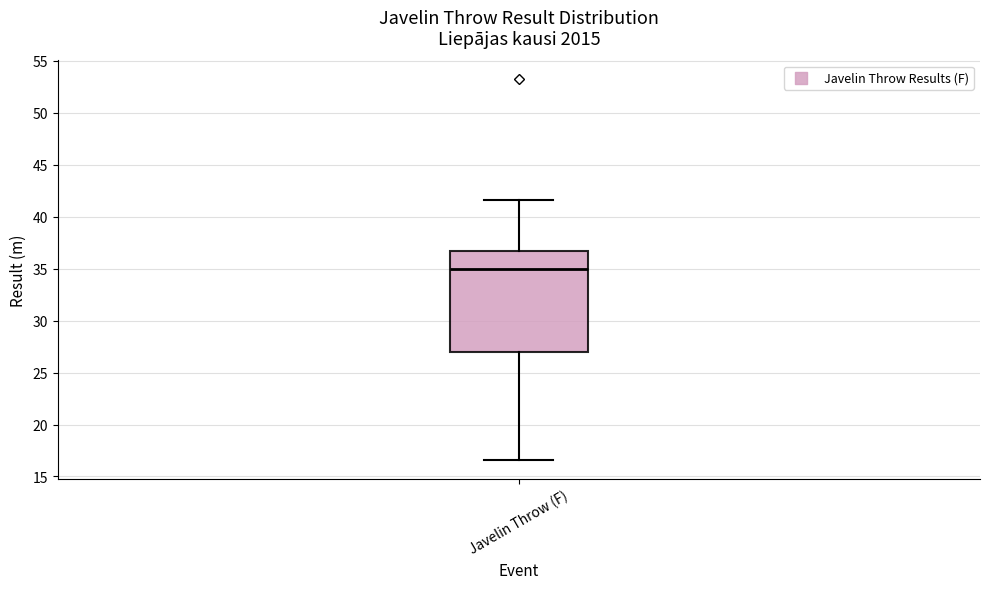

Read this box plot against the y-axis: the position of the median line, the range covered by the box, and the ends of both whiskers. The values are not printed on the chart, so give them approximately, as read against the axis.

median 35.0, box 27.0 to 36.5, whiskers 16.5 to 41.5